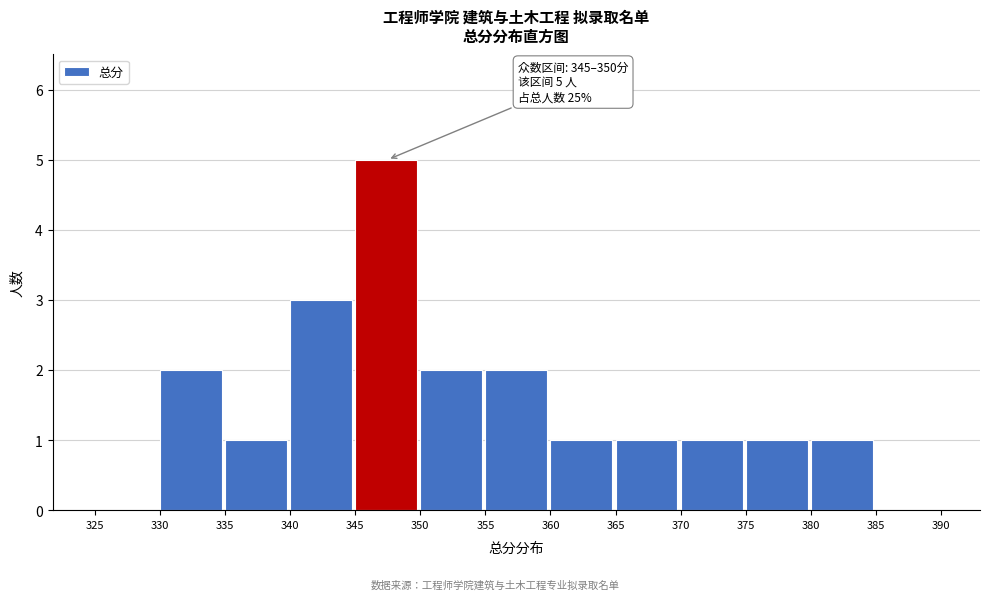

Over which range of the x-axis is the bar tallest?

345 to 350